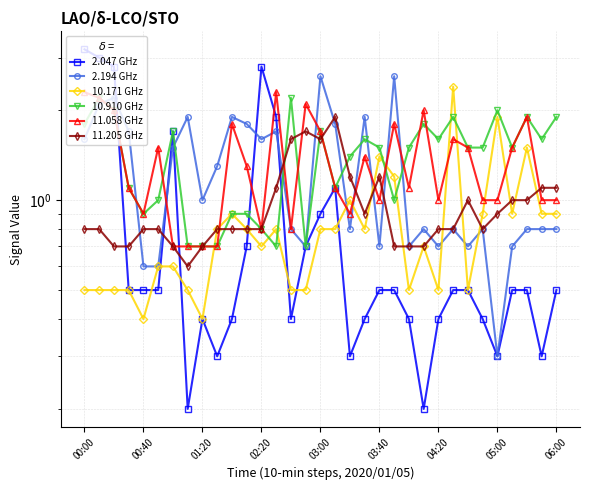

Does the chart display data point markers on the line(s)?

Yes